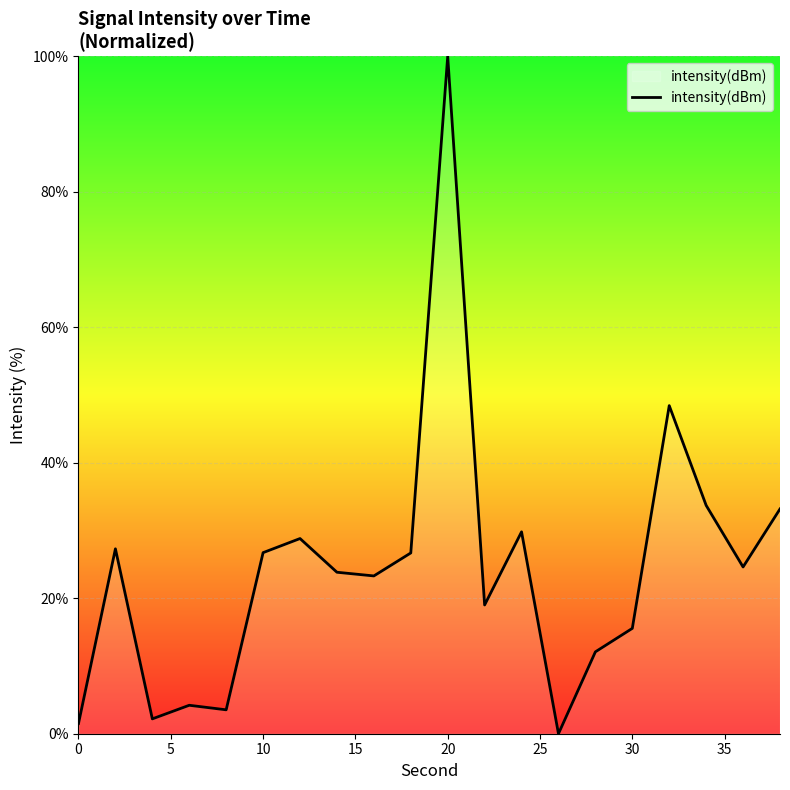

What is the maximum value shown in the chart?

100.0